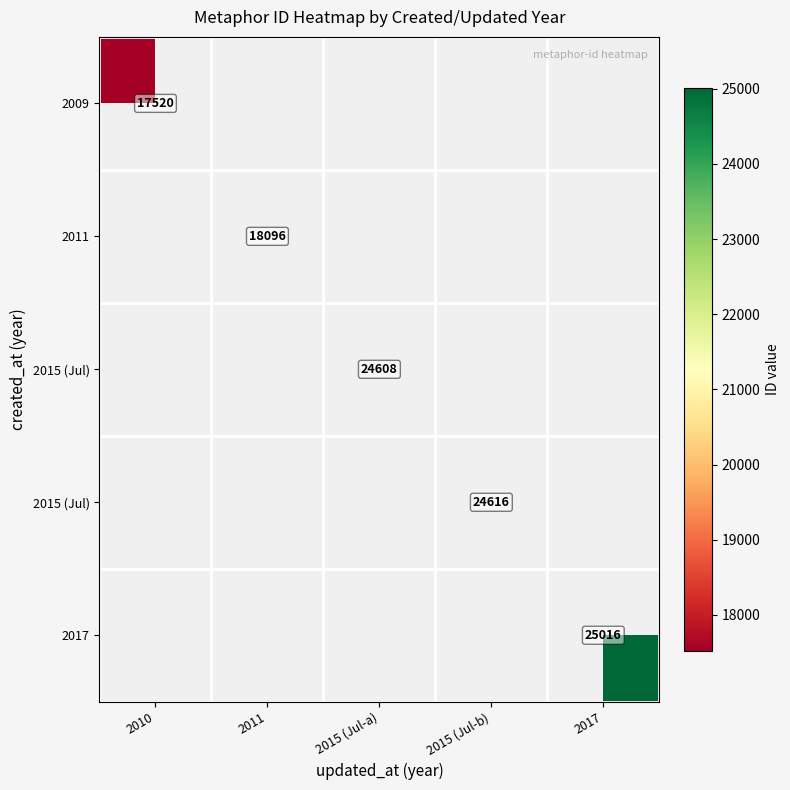

At which category does the chart reach its minimum across all series?

2010